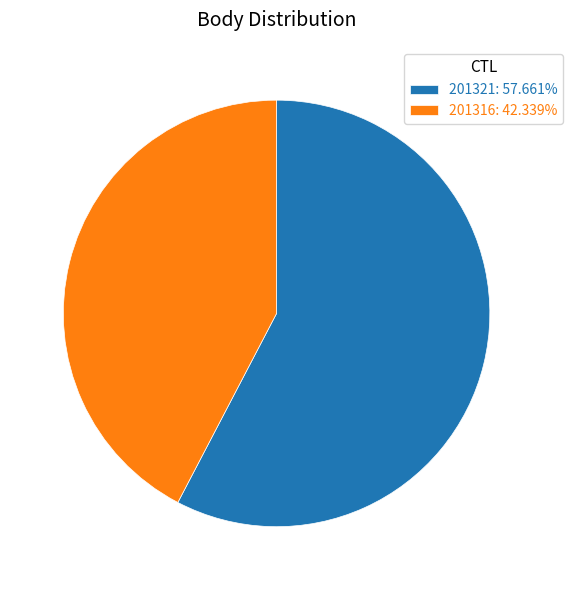

Which category has the smallest portion of the pie?

201316